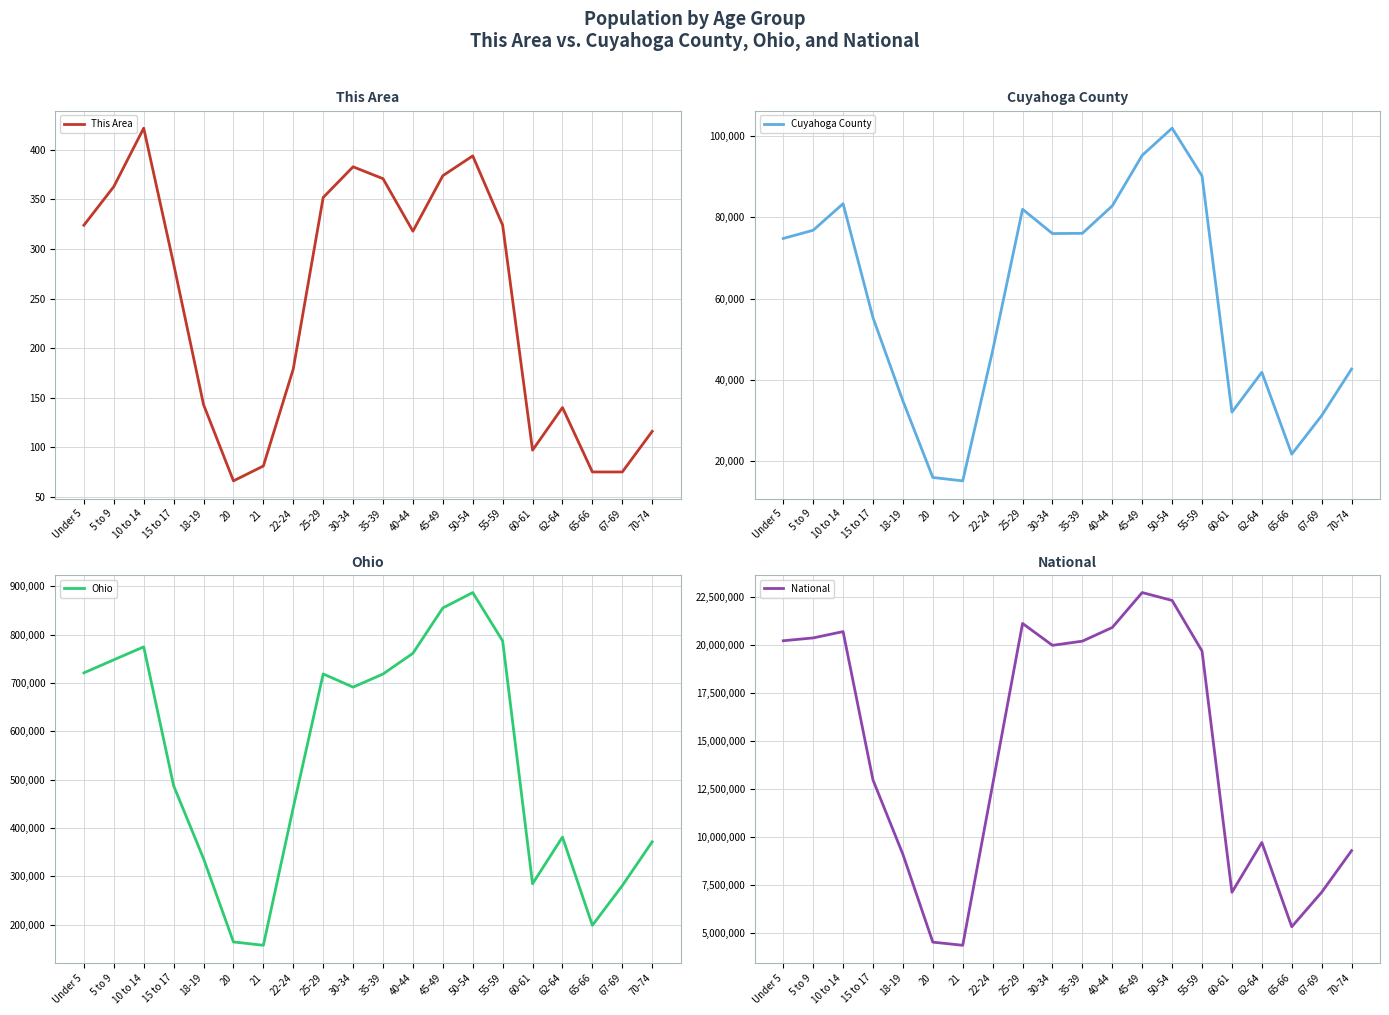

True or false: Cuyahoga County and National cross at least once.

False